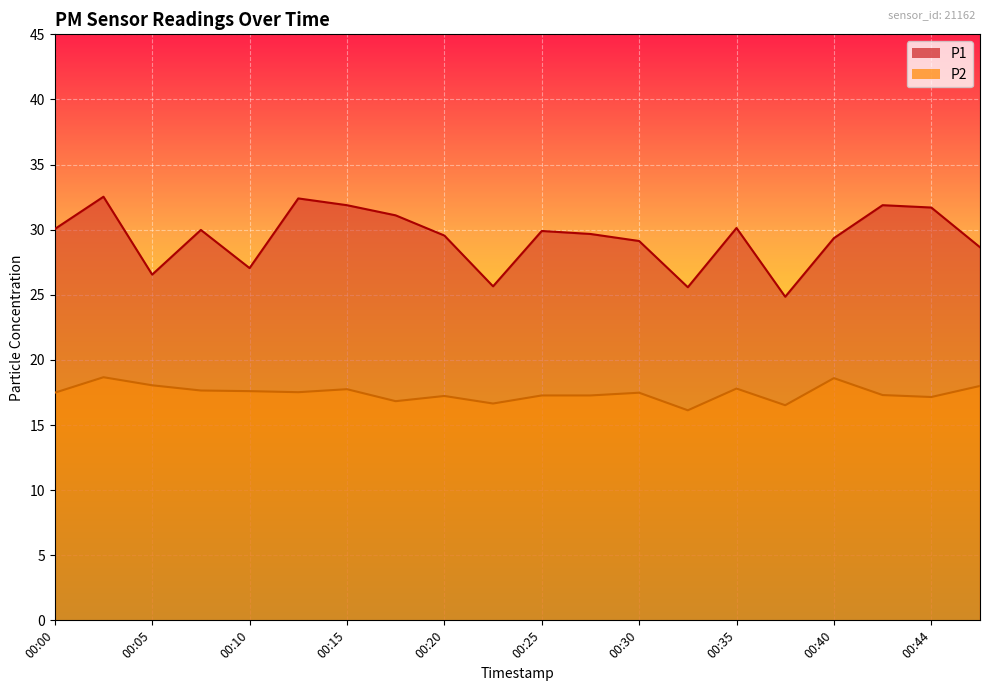

Reading right to left, what are all the values shown in this chart?

P1: 00:47=28.6	00:44=31.7	00:42=31.9	00:40=29.4	00:37=24.9	00:35=30.1	00:32=25.6	00:30=29.1	00:27=29.7	00:25=29.9	00:22=25.6	00:20=29.6	00:18=31.1	00:15=31.9	00:13=32.4	00:10=27.1	00:08=30.0	00:05=26.6	00:02=32.5	00:00=30.1
P2: 00:47=18.0	00:44=17.1	00:42=17.3	00:40=18.6	00:37=16.5	00:35=17.8	00:32=16.1	00:30=17.5	00:27=17.3	00:25=17.3	00:22=16.6	00:20=17.2	00:18=16.8	00:15=17.8	00:13=17.5	00:10=17.6	00:08=17.6	00:05=18.1	00:02=18.7	00:00=17.5